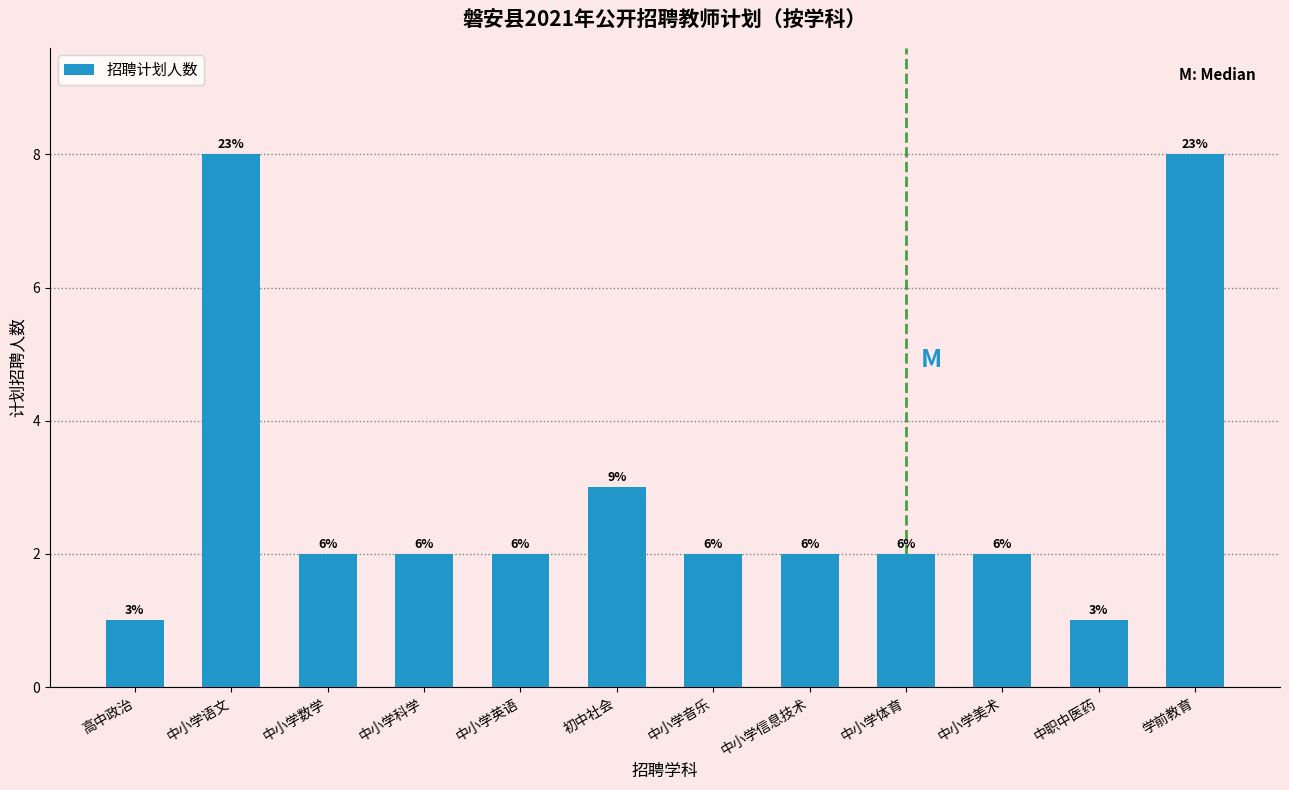

Are the bars horizontal?

No